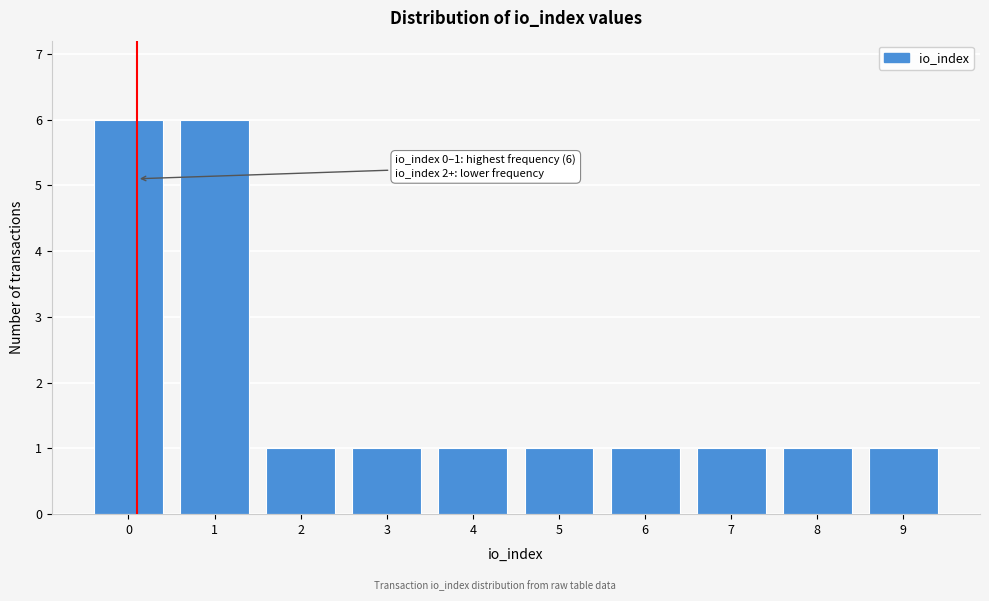

Reading left to right, what are all the values shown in this chart?

6	6	1	1	1	1	1	1	1	1